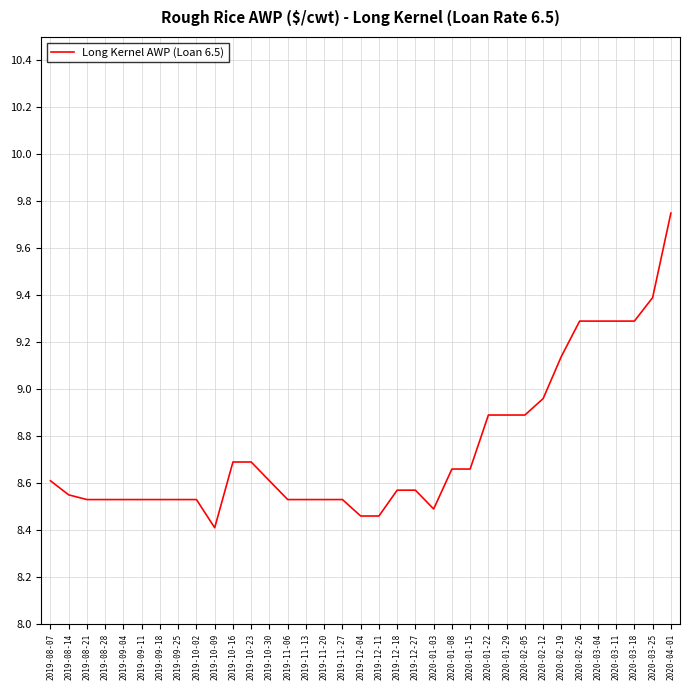

What is the difference between the maximum and minimum values?

1.3